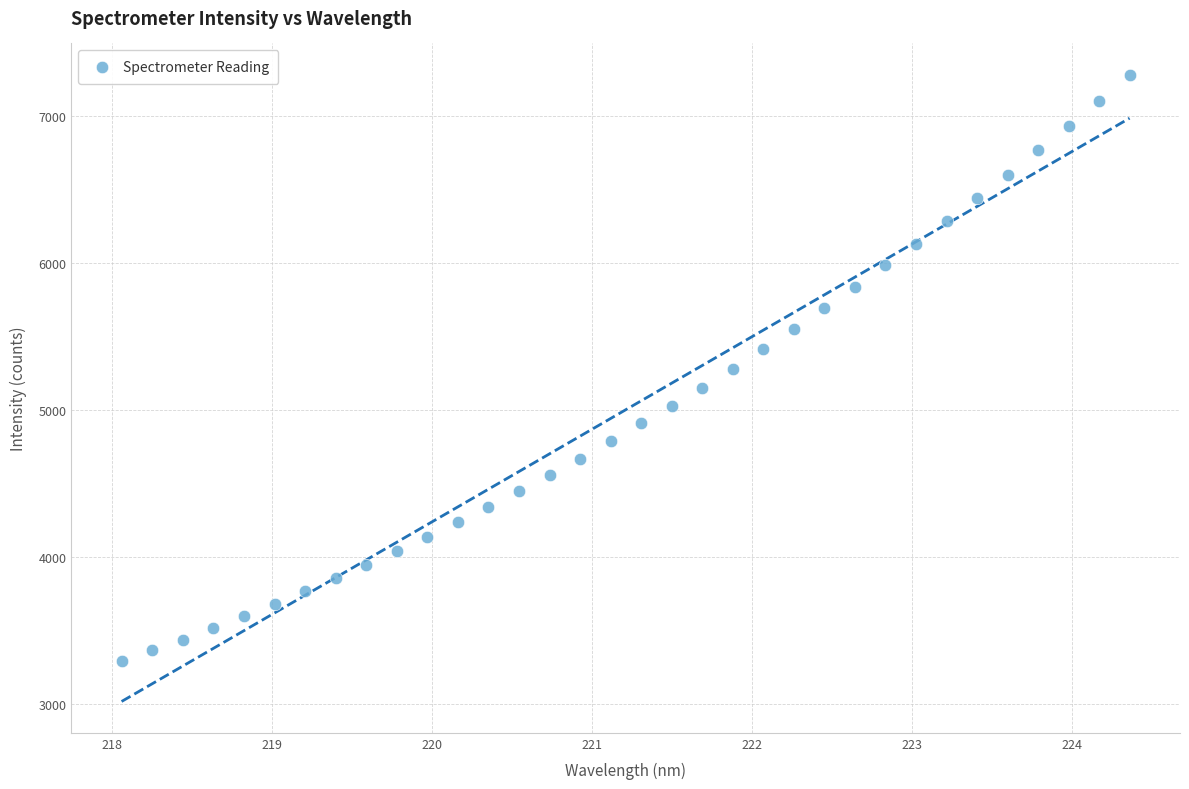

What is the range of X values (max minus min)?

6.3